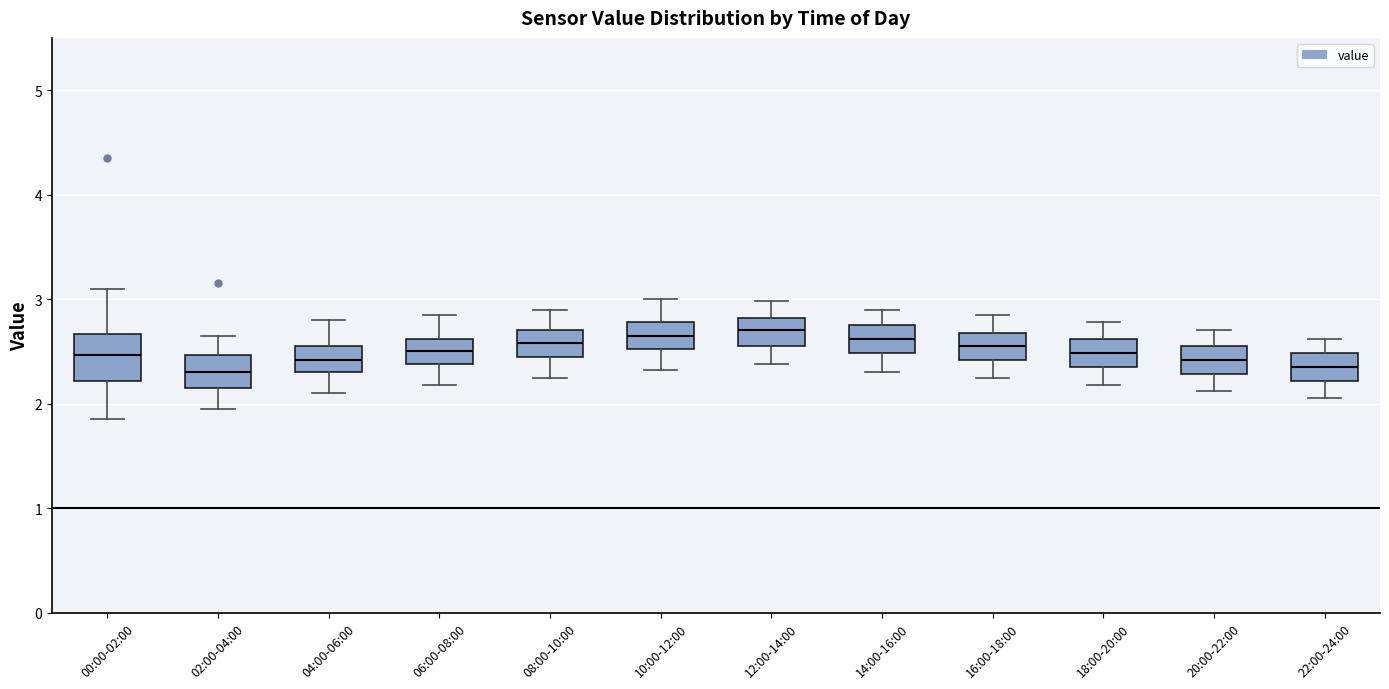

Where does the upper whisker of the box for 10:00-12:00 end on the y-axis? The values are not printed on the chart, so give them approximately, as read against the axis.

3.0